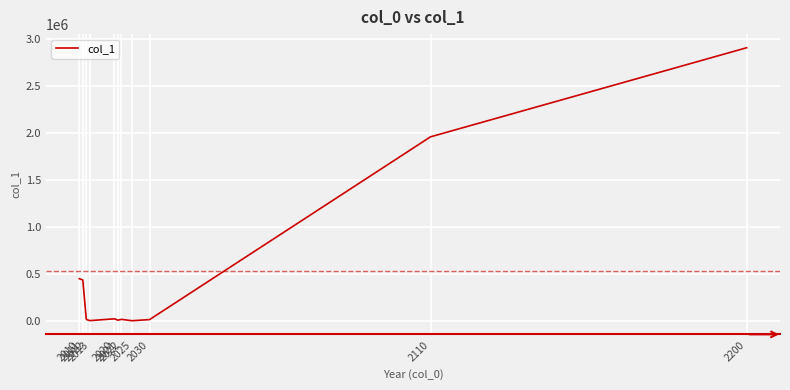

At which label is the value closest to 1455734?

2110